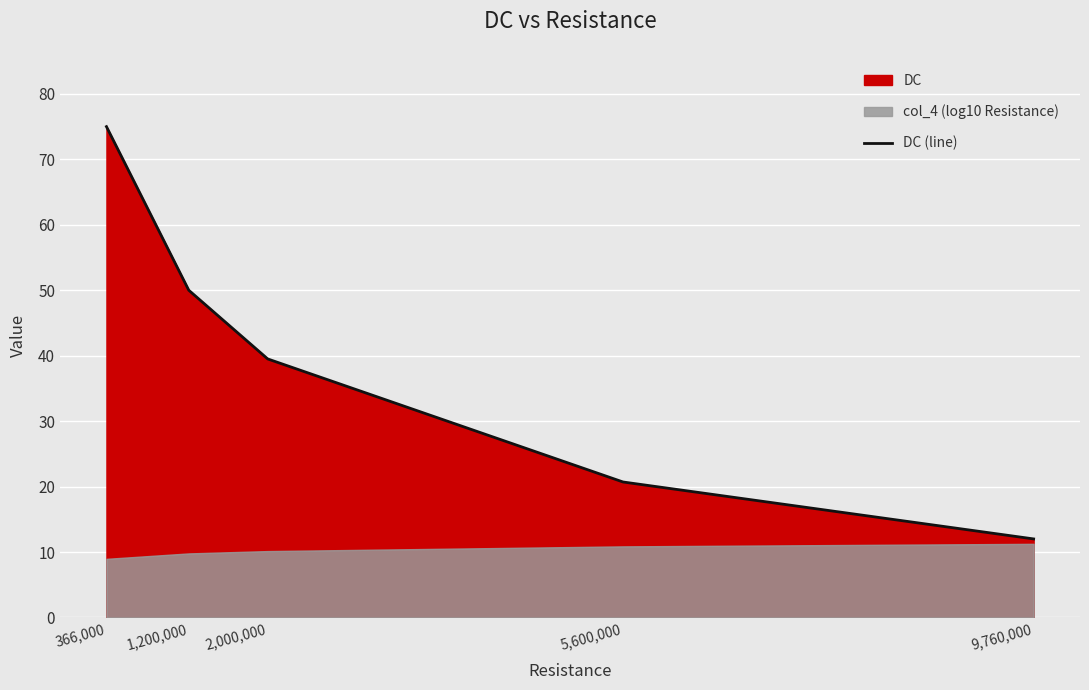

Rank the categories by value from lowest to highest.

9,760,000, 5,600,000, 2,000,000, 1,200,000, 366,000